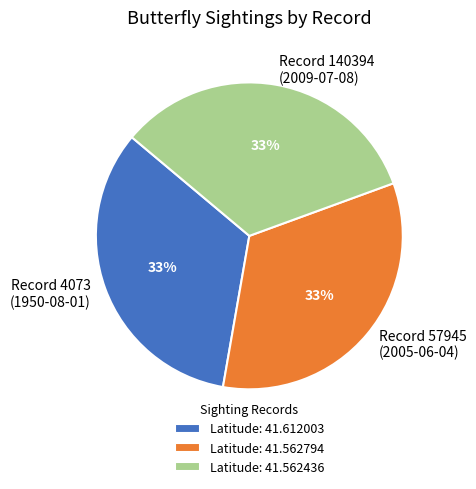

To the nearest percent, what is the combined percentage of Record 4073 (1950-08-01) and Record 57945 (2005-06-04)?

67%